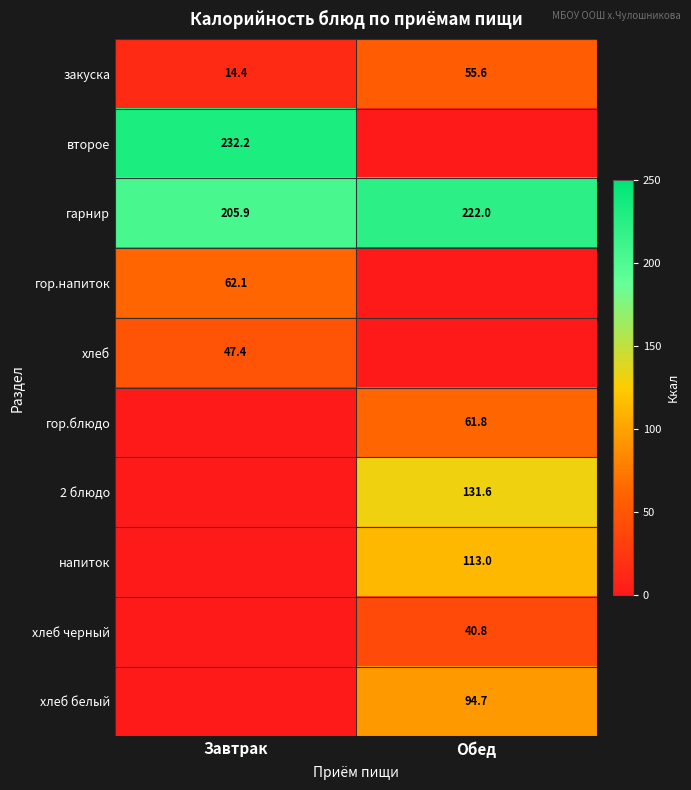

Where does the закуска series first go above 55?

Обед